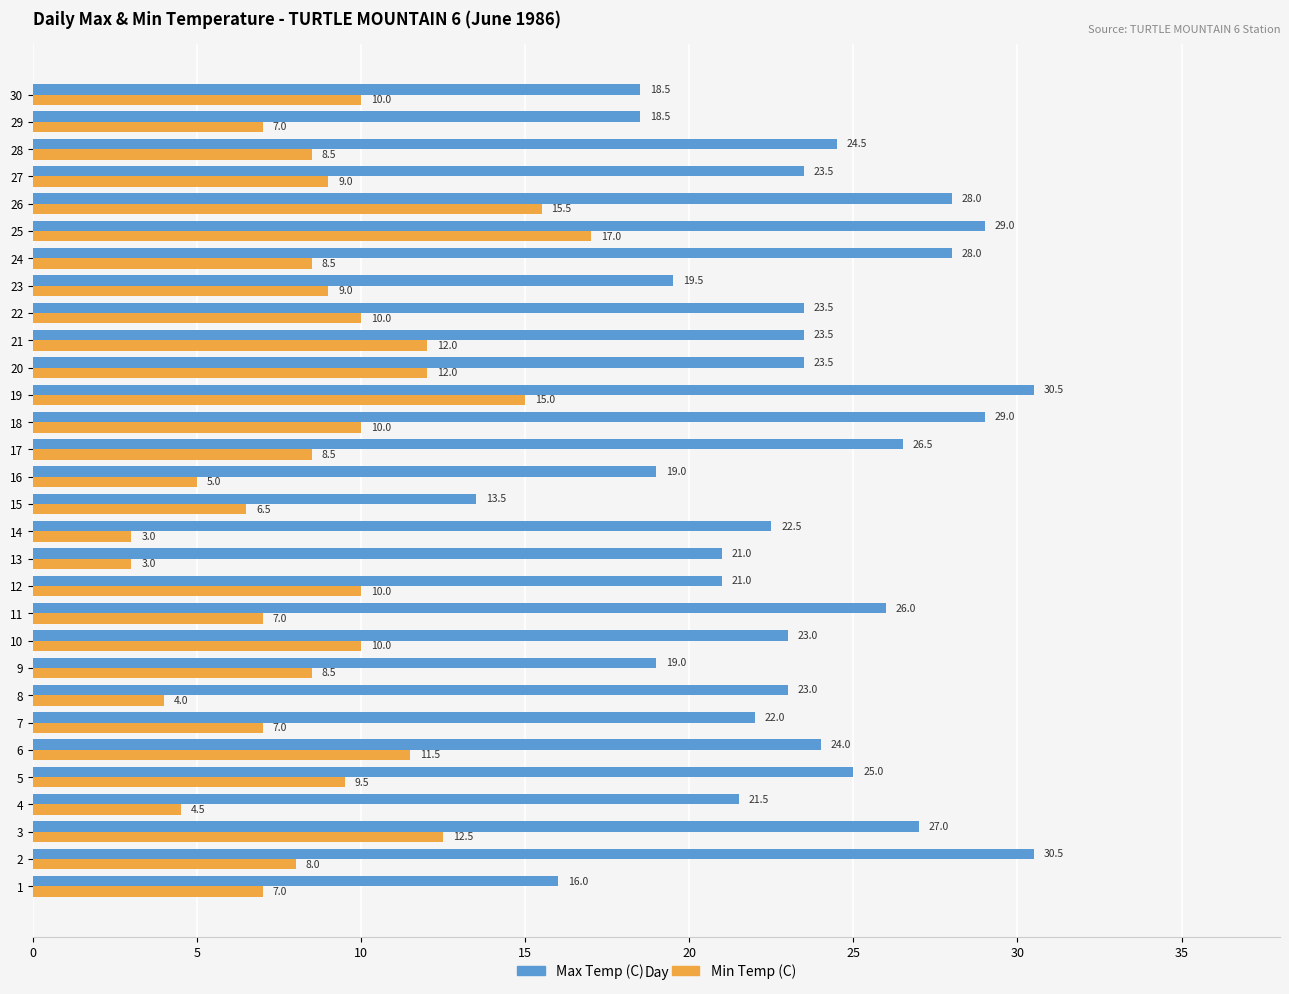

What is the difference between the second highest and minimum values in the Min Temp (C) series?

12.5